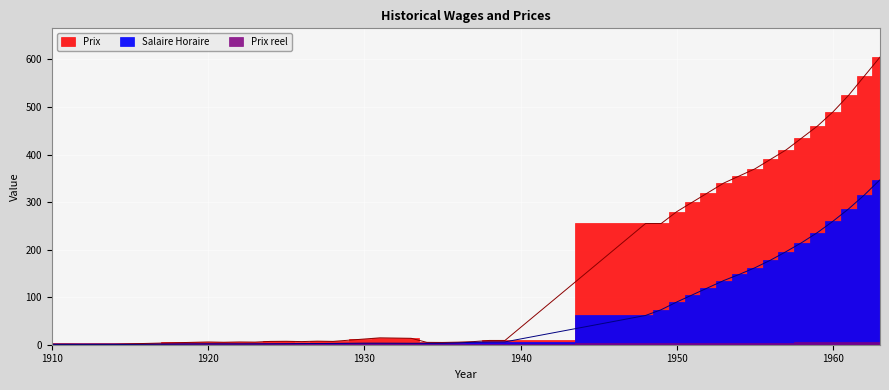

How many lines are shown in the chart?

2